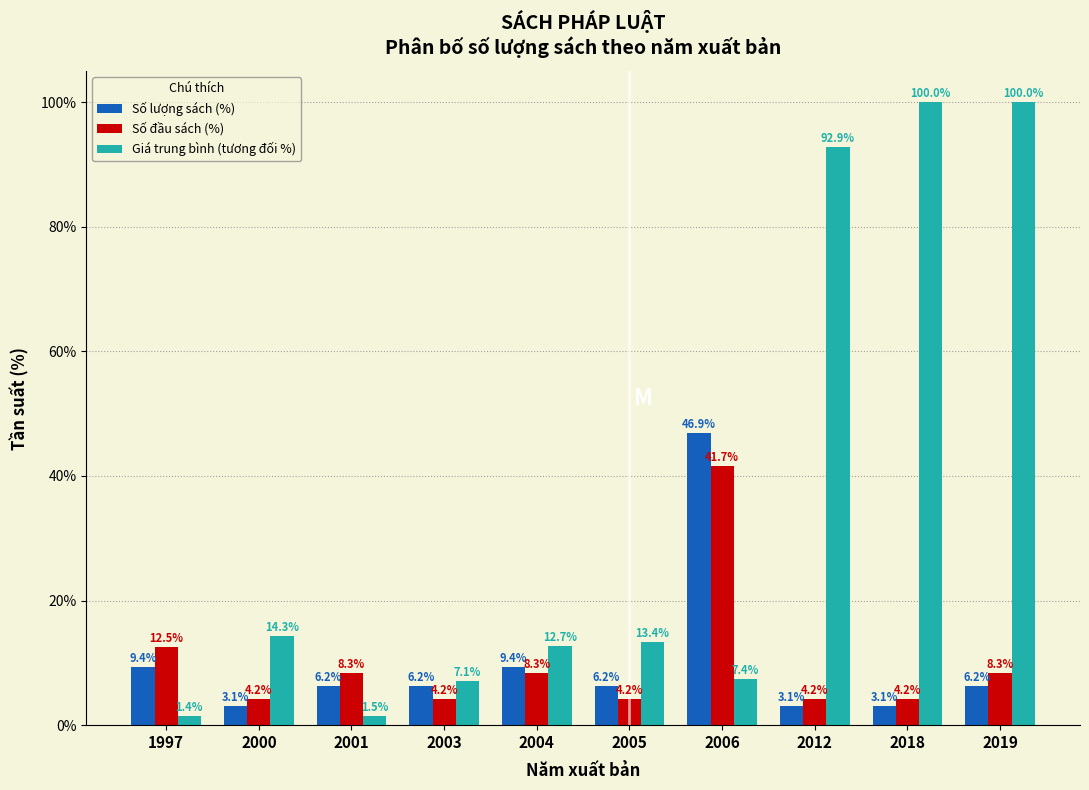

What is the approximate value of Số đầu sách (%) at 1997?

12.5